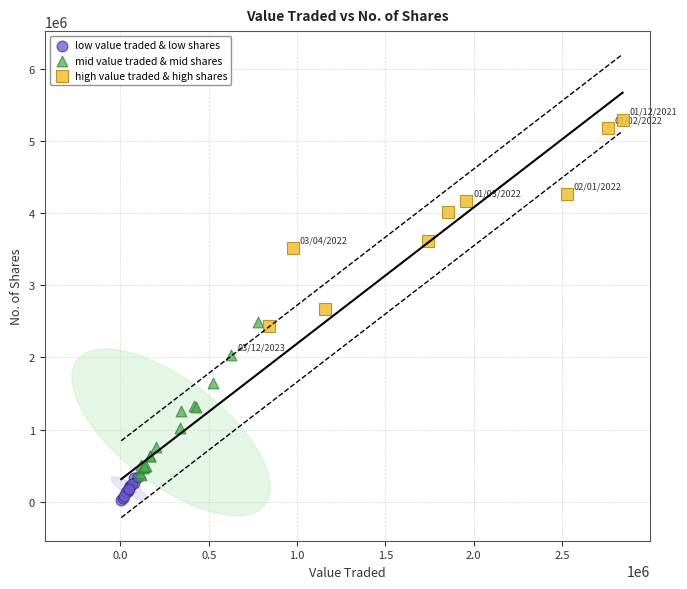

Which series has the largest Y range (max minus min)?

high value traded & high shares